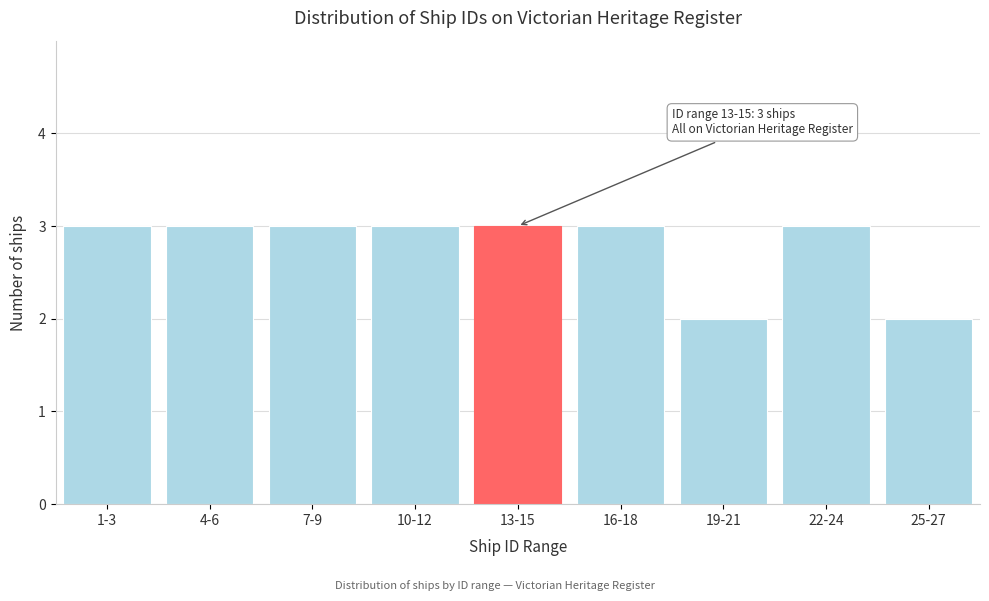

Reading left to right, what are all the values shown in this chart?

3	3	3	3	3	3	2	3	2